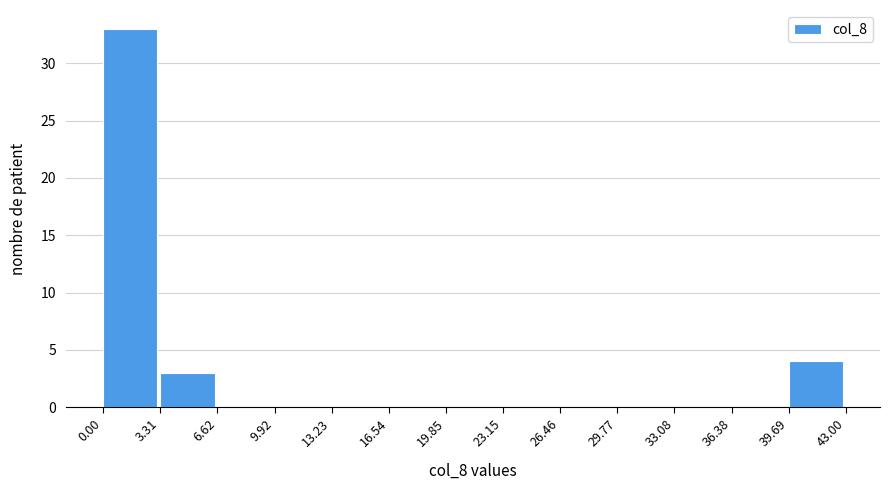

Reading left to right, list every bar in this chart as the range it spans on the x-axis followed by its height. The values are not printed on the chart, so give them approximately, as read against the axis.

0.00 to 3.31: 33
3.31 to 6.62: 3
6.62 to 9.92: 0
9.92 to 13.23: 0
13.23 to 16.54: 0
16.54 to 19.85: 0
19.85 to 23.15: 0
23.15 to 26.46: 0
26.46 to 29.77: 0
29.77 to 33.08: 0
33.08 to 36.38: 0
36.38 to 39.69: 0
39.69 to 43.00: 4